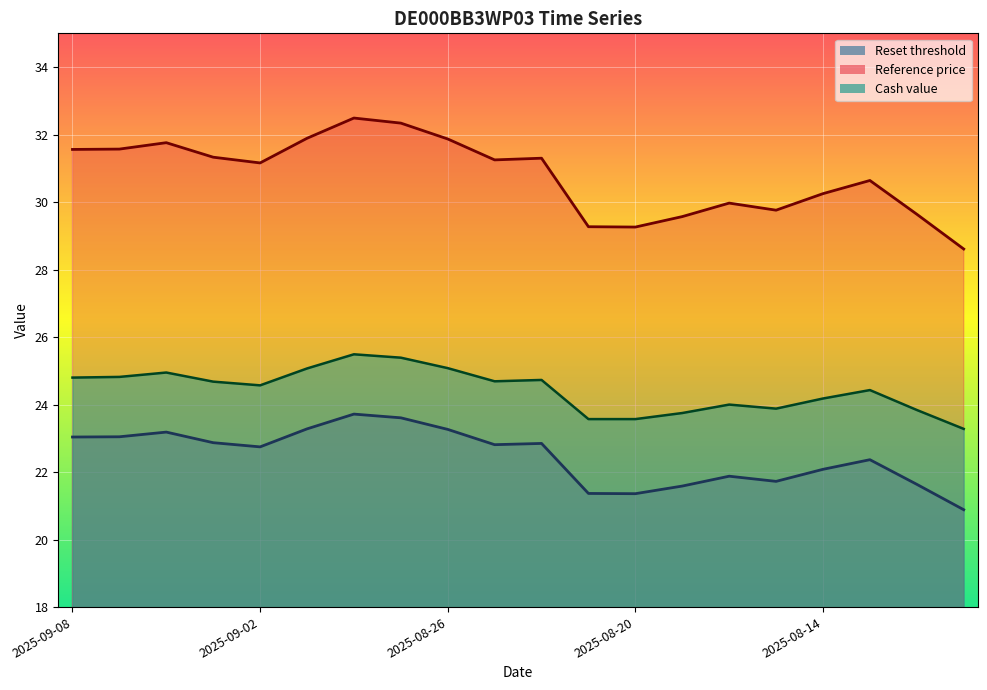

Does the chart display data point markers on the line(s)?

No